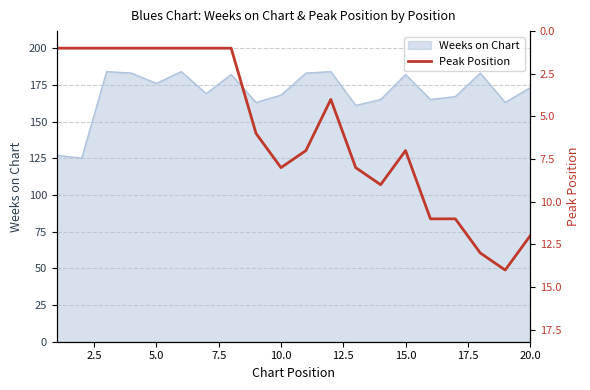

The Weeks on Chart series shows 176 at 5.0. True or false?

True